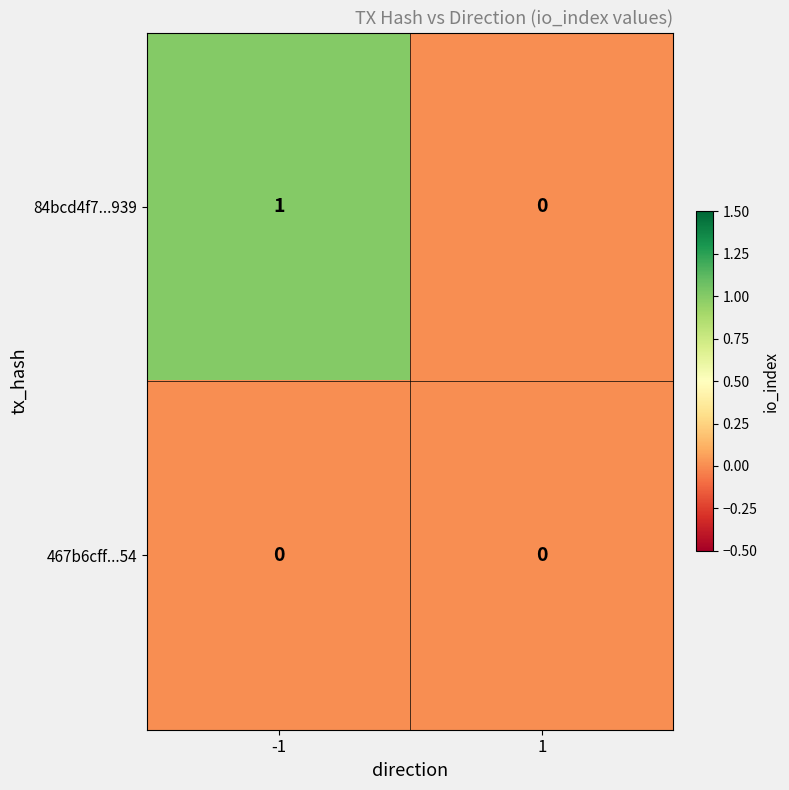

Rank the series by their average value, from highest to lowest.

84bcd4f7...939, 467b6cff...54